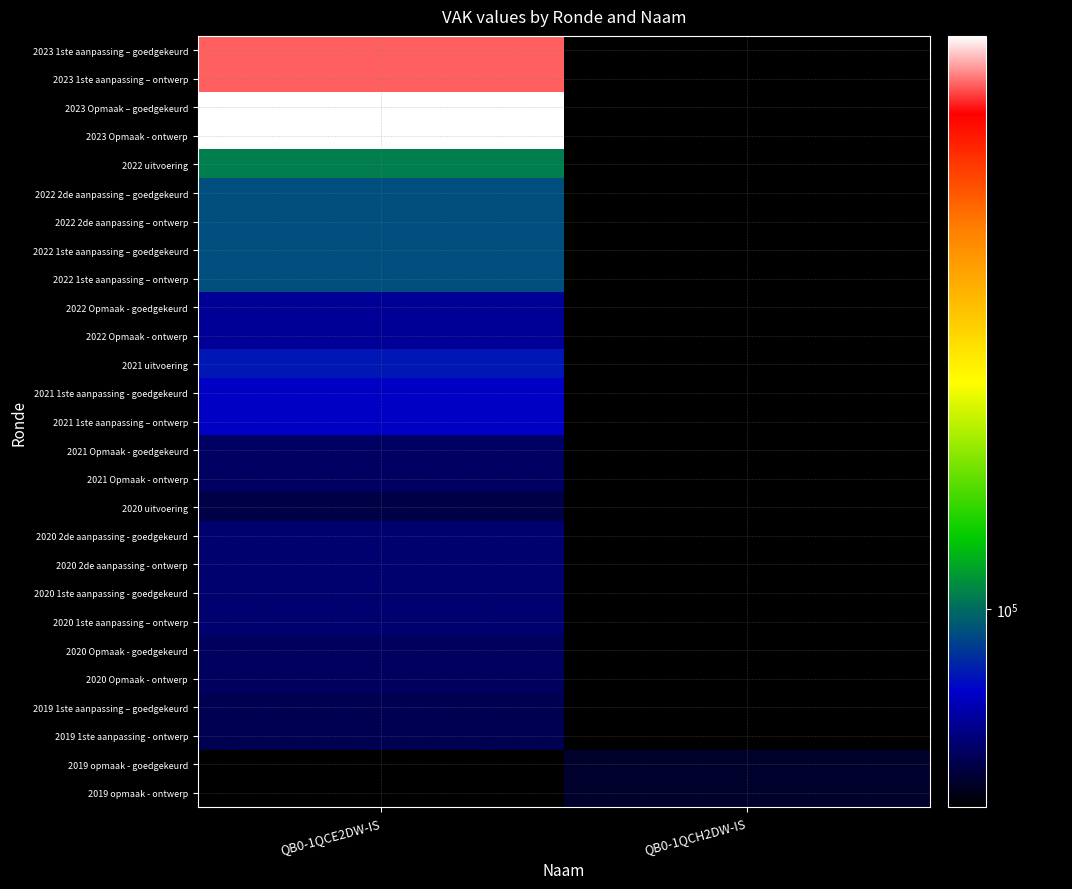

What is the minimum value for 2020 uitvoering?

93912.0